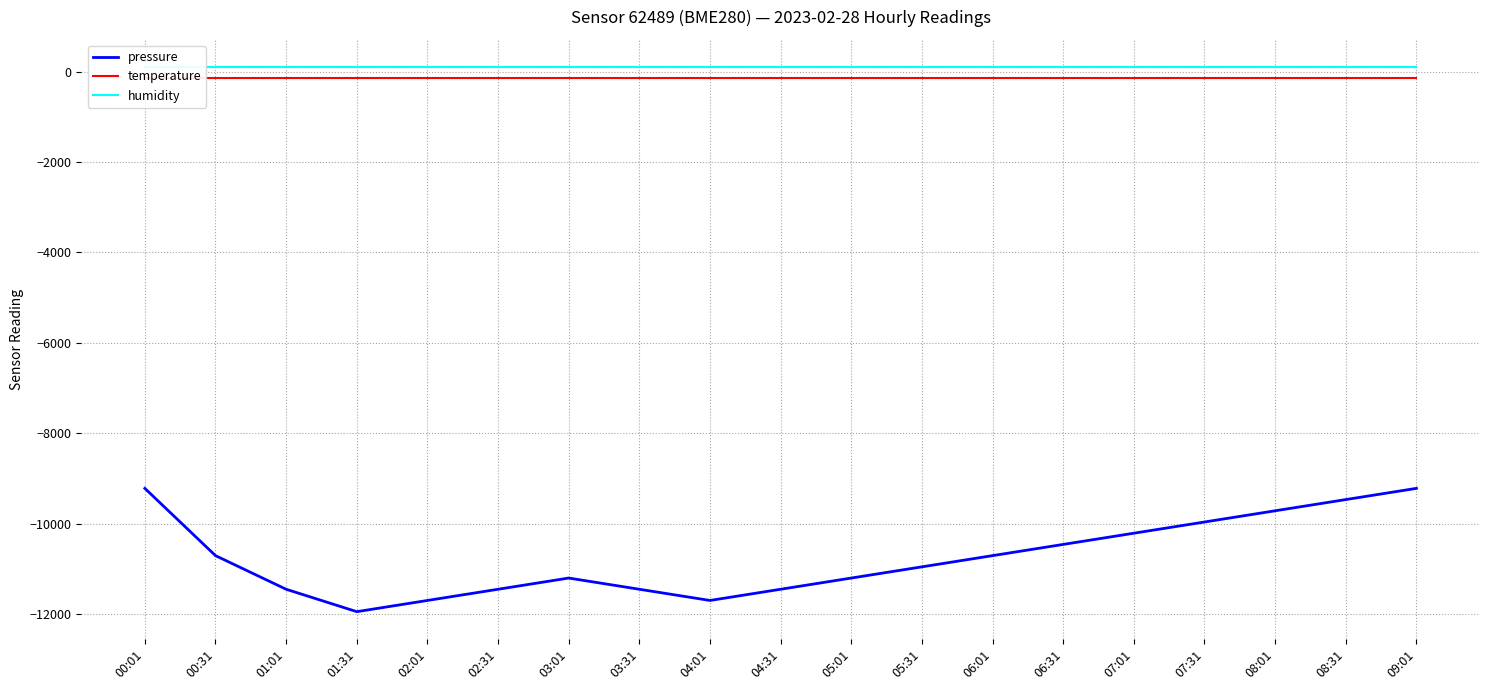

Reading left to right, list all the values displayed in this chart.

pressure: -9221.5	-10710.2	-11454.2	-11950.2	-11702.2	-11454.2	-11206.2	-11454.2	-11702.2	-11454.2	-11206.2	-10958.2	-10710.2	-10462.1	-10214.0	-9965.9	-9717.8	-9469.7	-9221.5
temperature: -147.2	-147.2	-147.2	-147.2	-147.2	-147.2	-147.2	-147.2	-147.2	-147.2	-147.2	-147.2	-147.2	-147.2	-147.2	-147.2	-147.2	-147.2	-147.2
humidity: 100.0	100.0	100.0	100.0	100.0	100.0	100.0	100.0	100.0	100.0	100.0	100.0	100.0	100.0	100.0	100.0	100.0	100.0	100.0